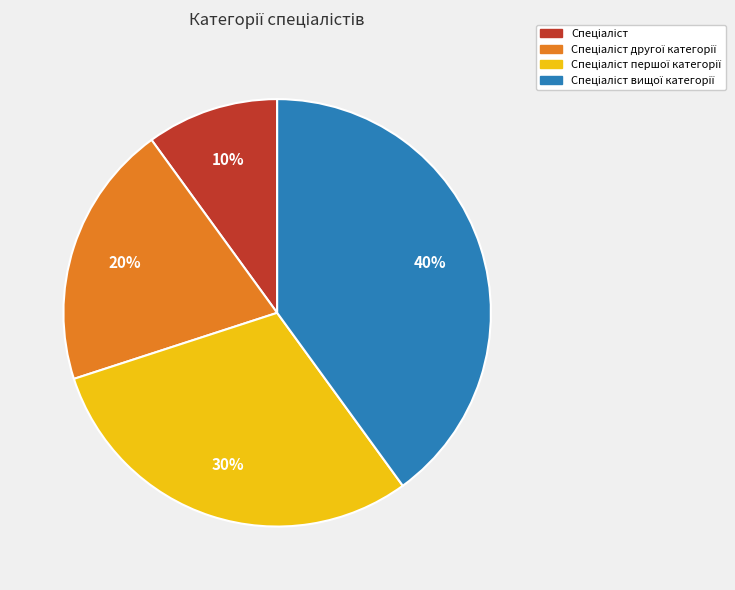

Does any single category account for the majority?

No